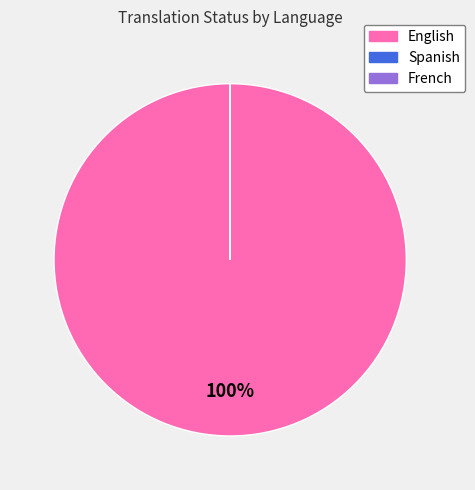

Is it true that English is 100% of the pie?

True